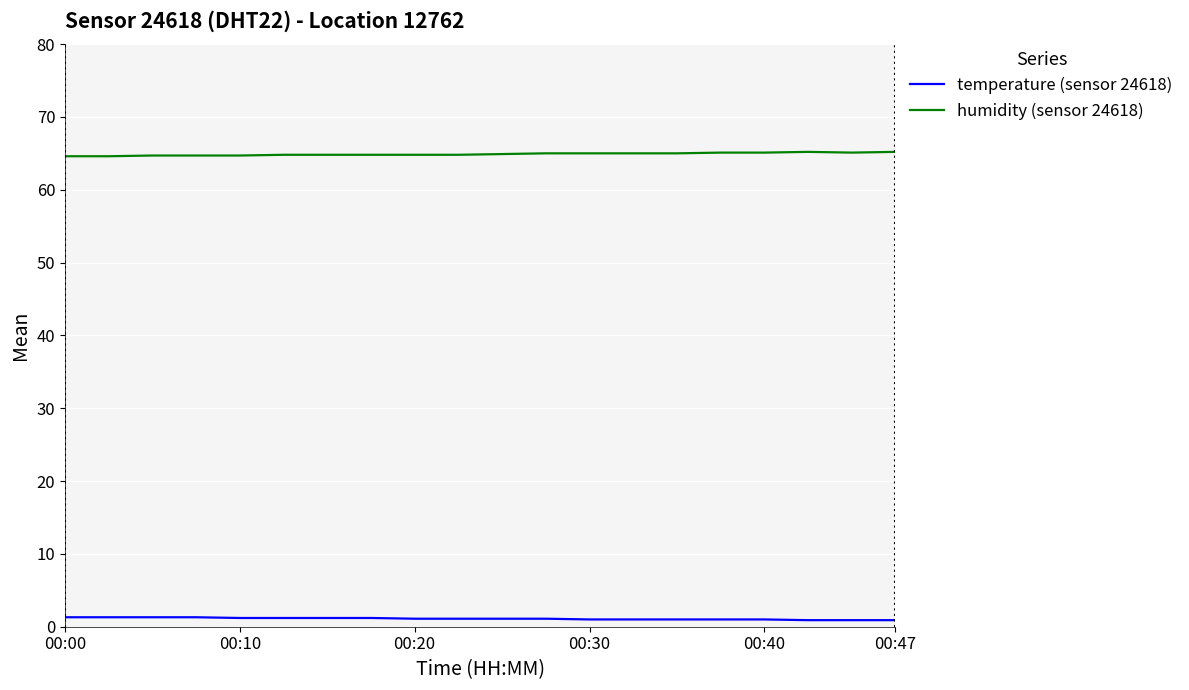

What is the greatest value displayed?

65.2